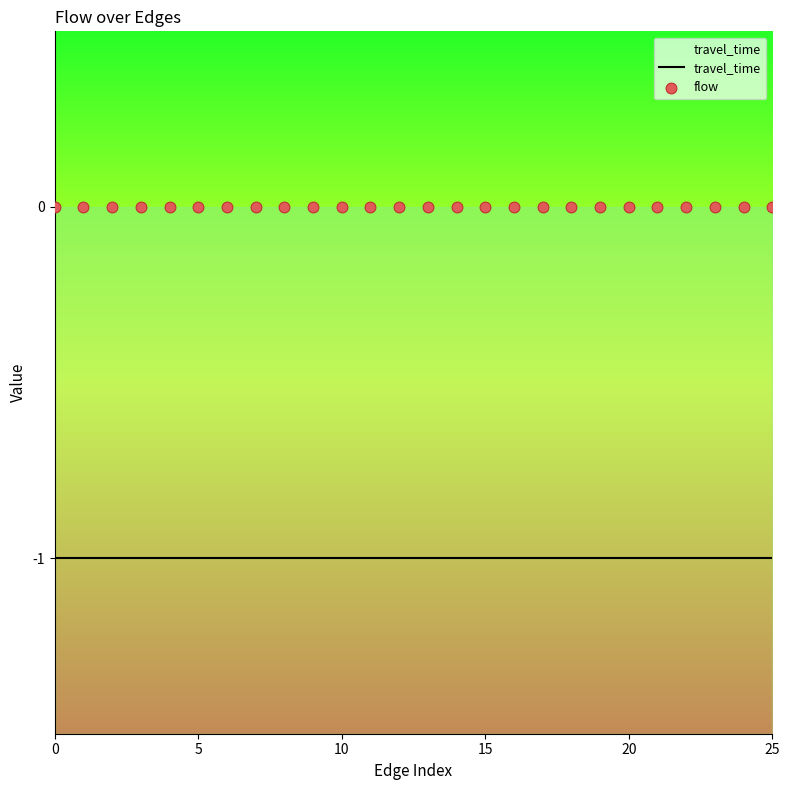

Which series reaches the maximum Y coordinate?

flow